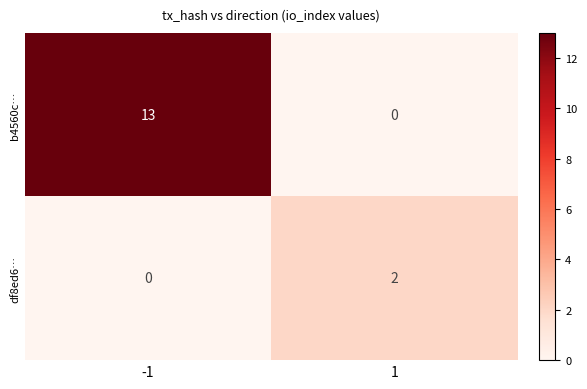

Read the b4560c… value at -1.

13